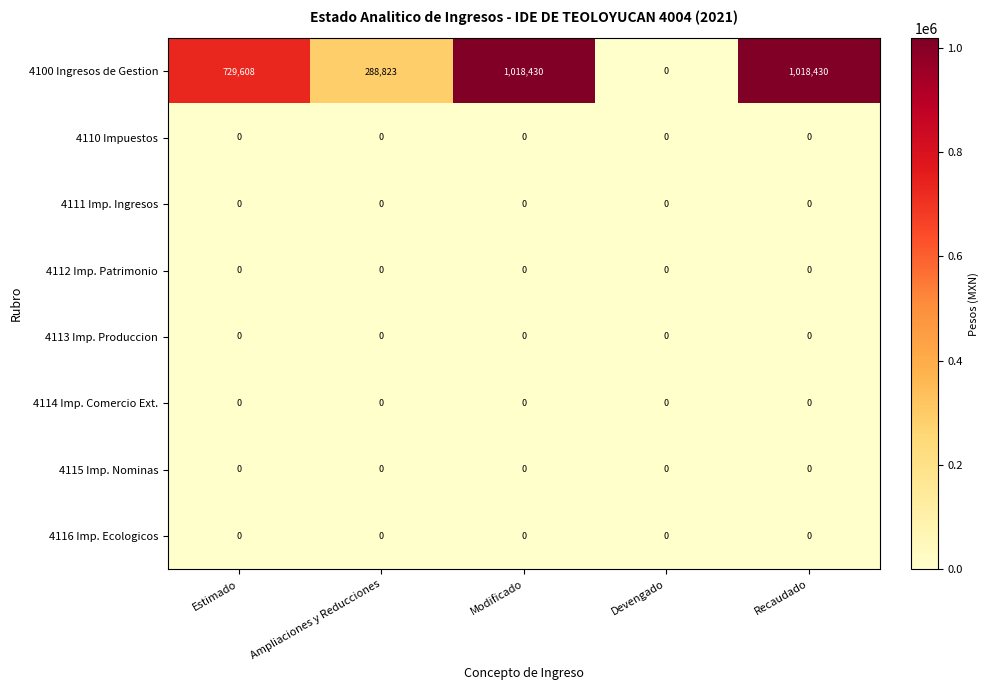

Between Devengado and Recaudado, which series saw the biggest shift?

4100 Ingresos de Gestion